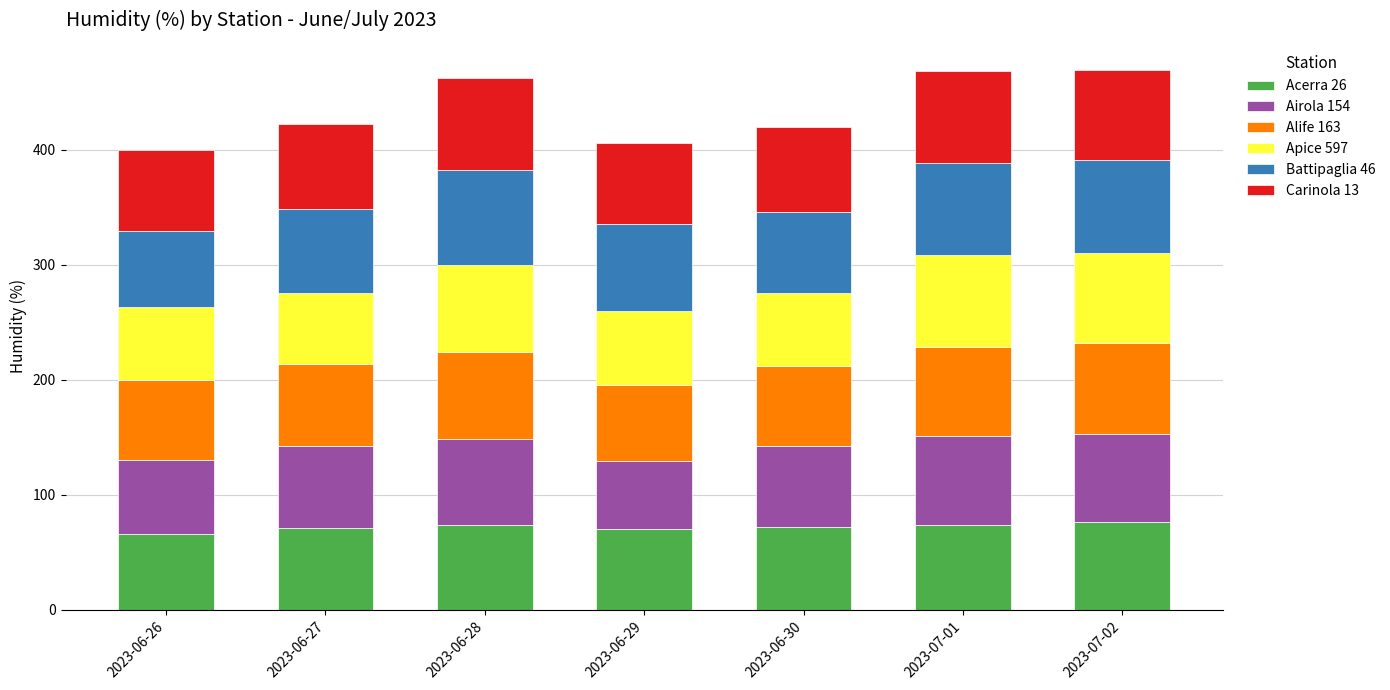

The Acerra 26 series shows 65.9 at 2023-06-26. True or false?

True